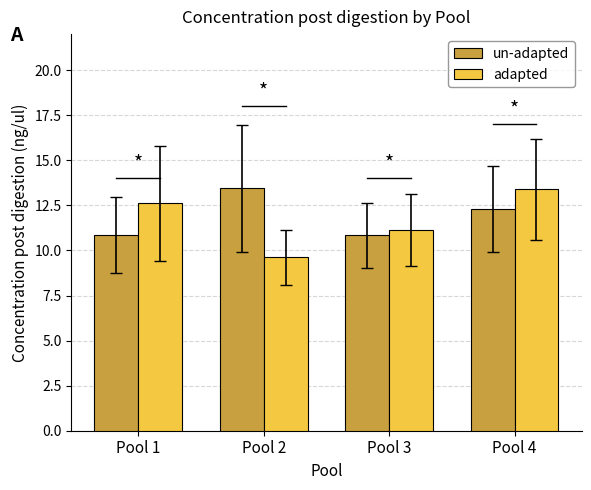

The value of adapted at Pool 3 is 11.1. True or false?

True